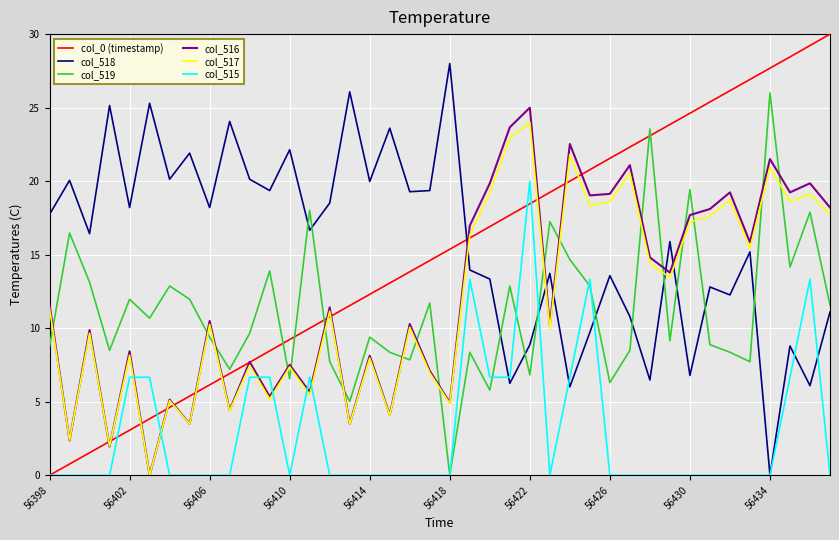

What is the highest value of the col_516 series?

25.0